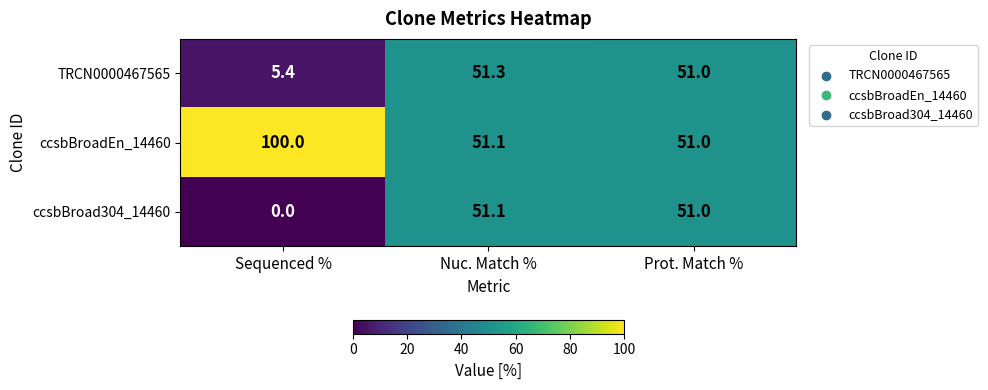

List the labels in order of ccsbBroadEn_14460 value, smallest first.

Prot. Match %, Nuc. Match %, Sequenced %